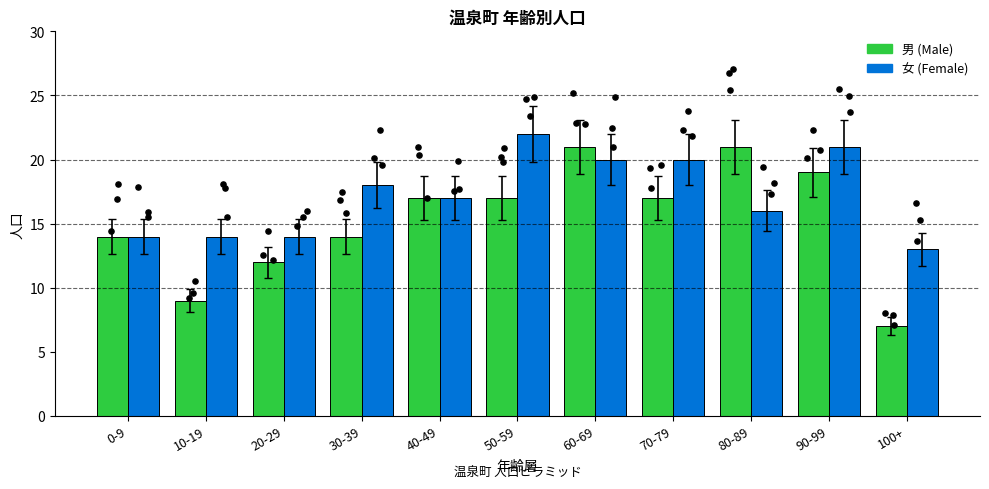

What are all the series names shown in the legend?

男, 女